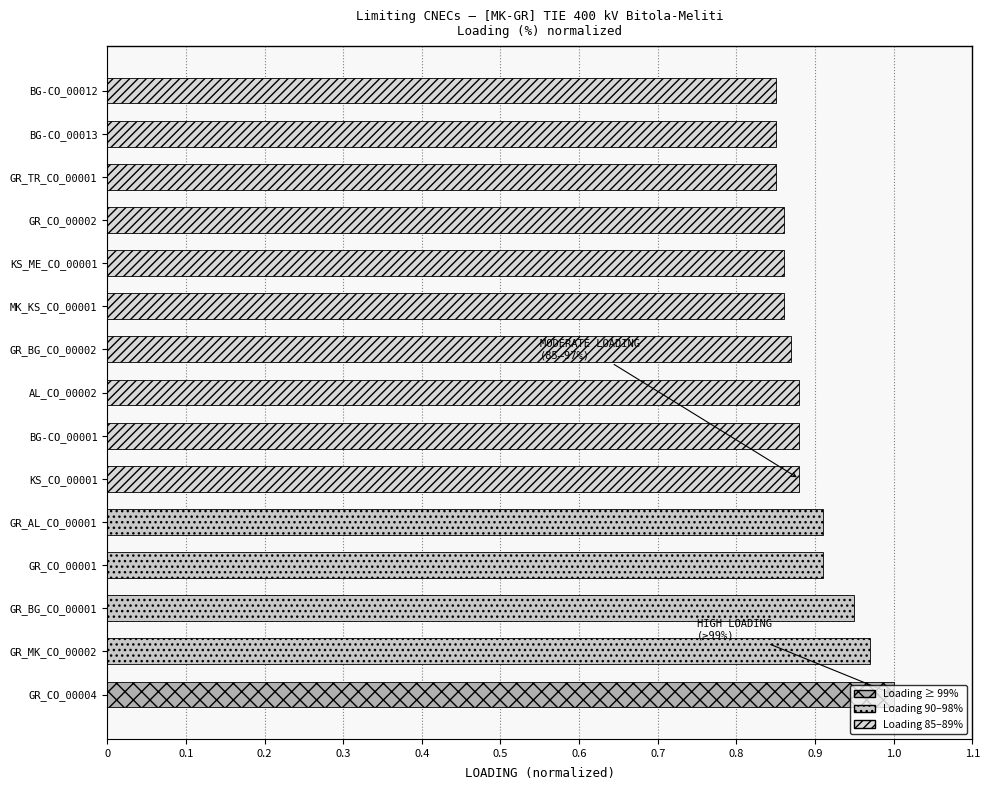

Does the chart contain stacked bars?

No